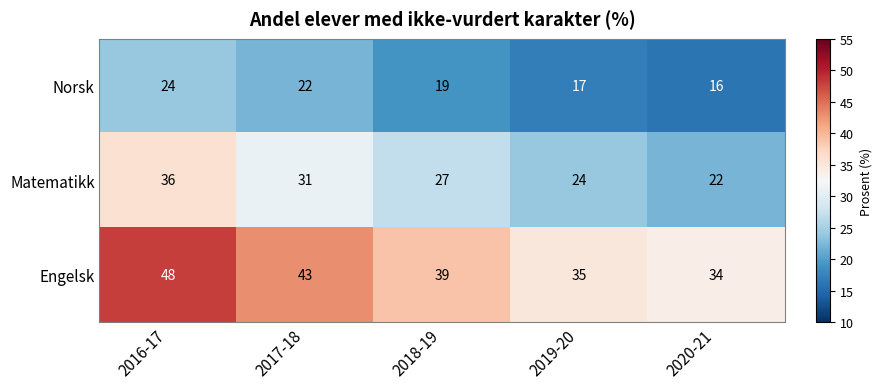

Reading right to left, what are all the values shown in this chart?

Norsk: 16	17	19	22	24
Matematikk: 22	24	27	31	36
Engelsk: 34	35	39	43	48